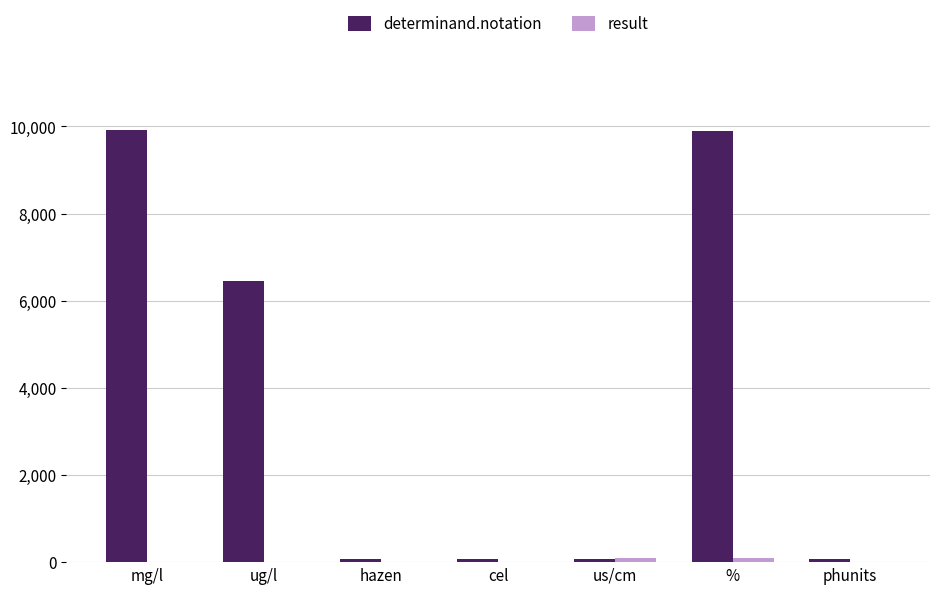

Which series has the largest total across all categories?

determinand.notation